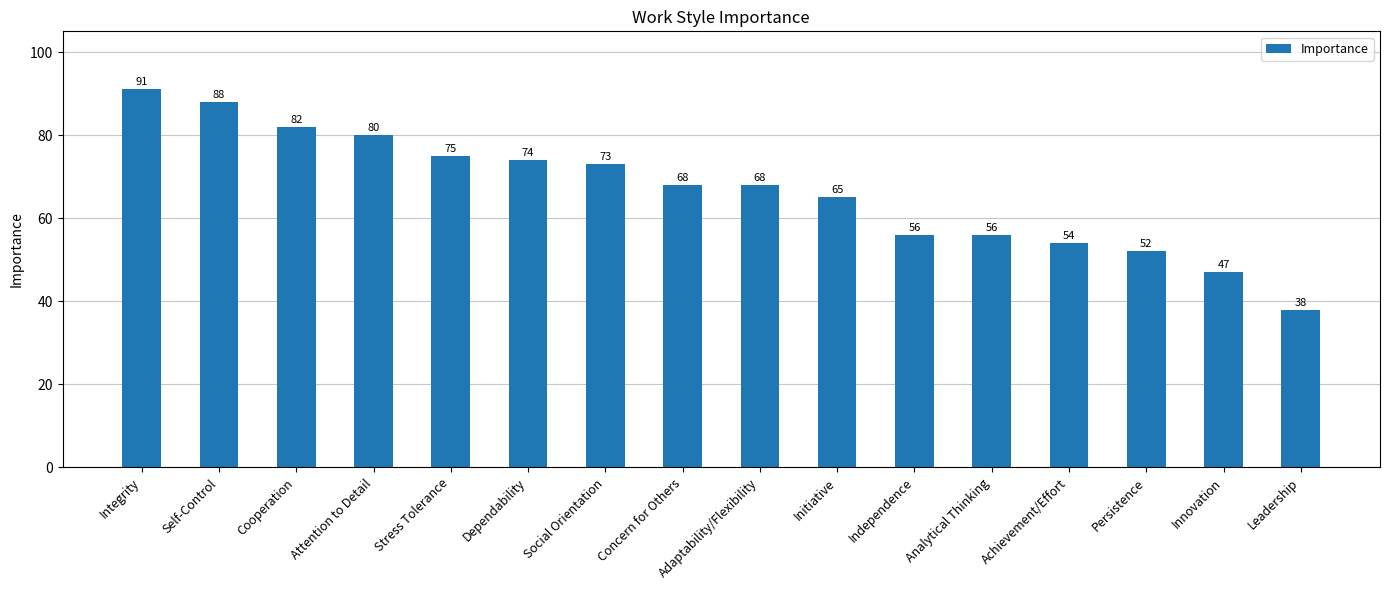

What is the sum of the values at Initiative and Achievement/Effort?

119